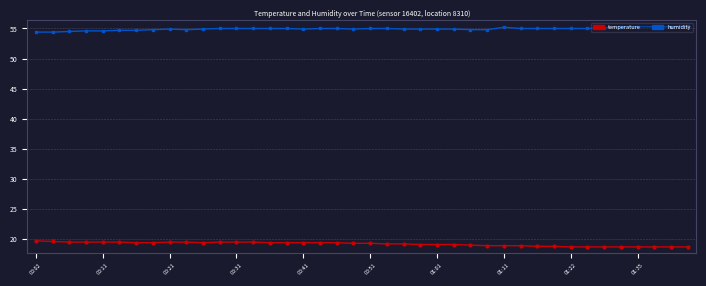

List the series in order of their overall mean, lowest first.

temperature, humidity